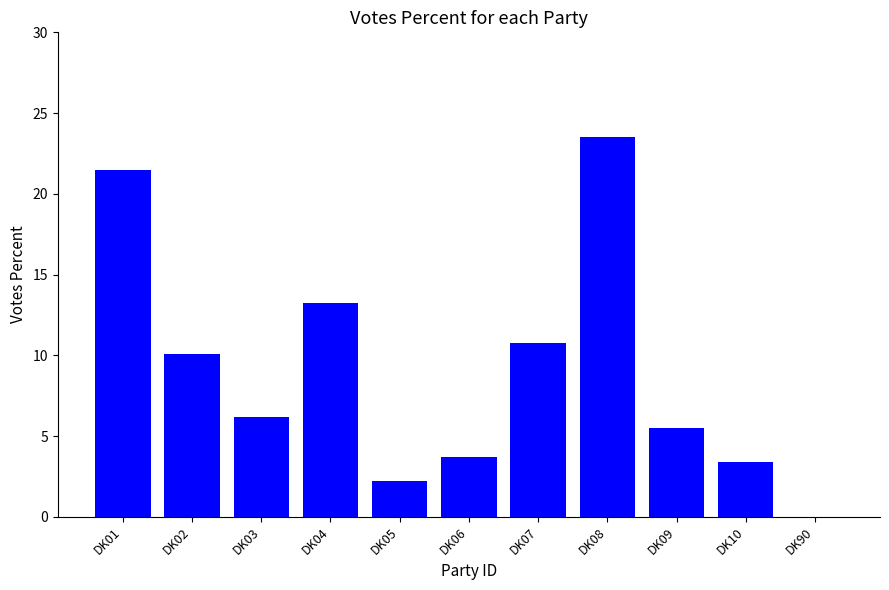

The chart shows a value of 2.3 at DK06. True or false?

False